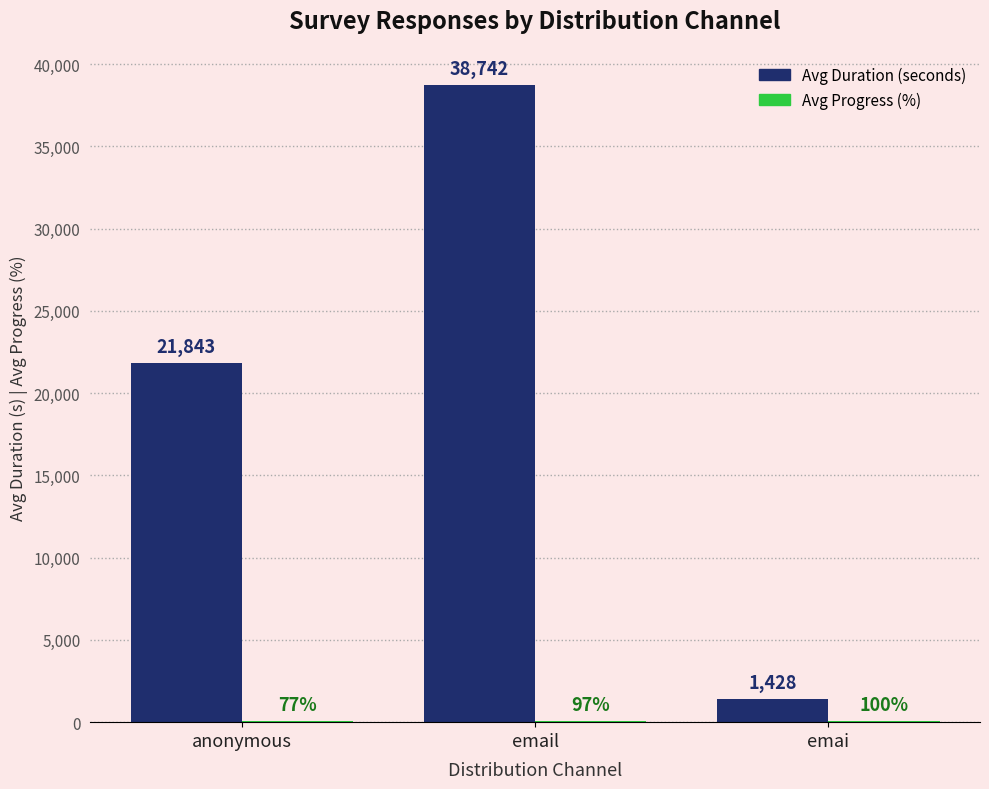

What is the sum of the Avg Duration (seconds) values at email and emai?

40170